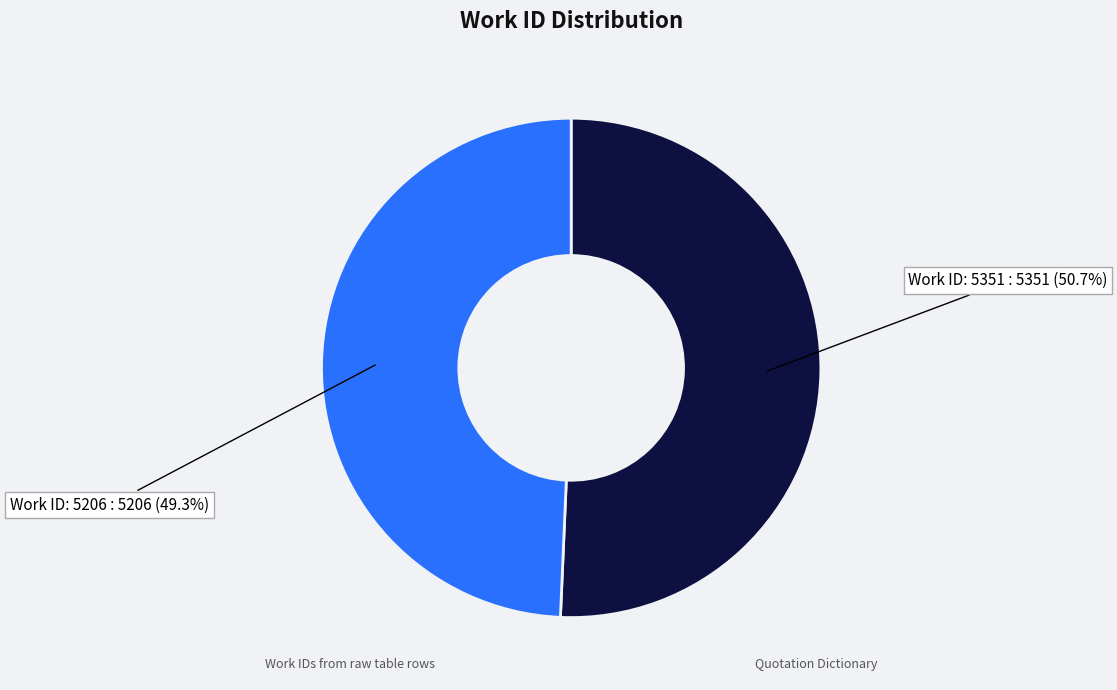

Is there any slice that represents more than half of the pie?

Yes